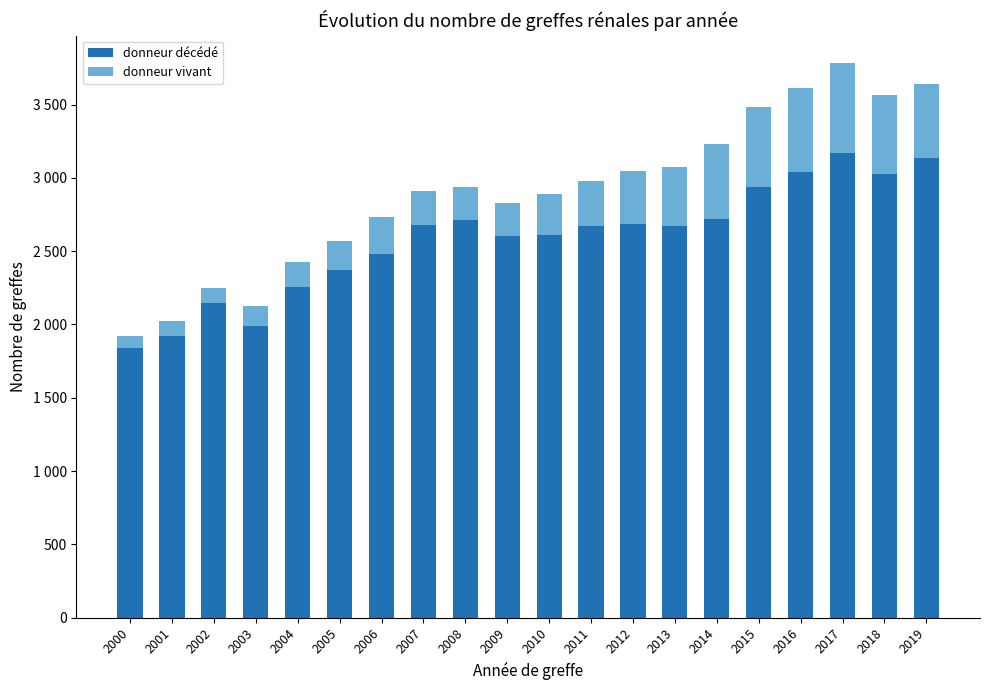

Does the chart contain any negative values?

No